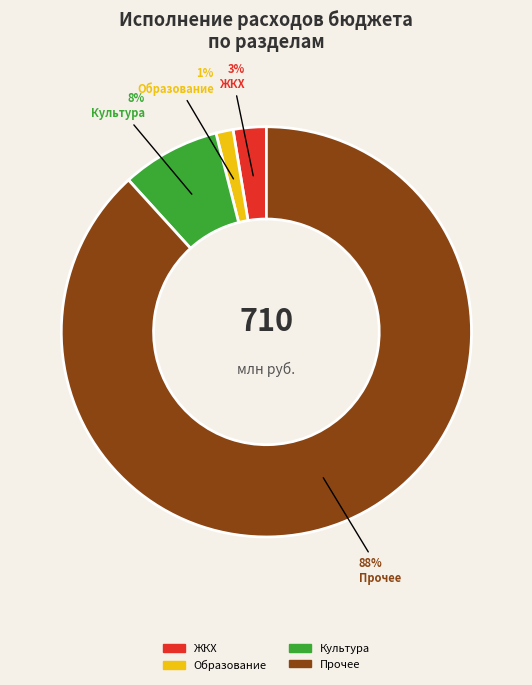

To the nearest percent, what is the combined percentage of Культура and Образование?

9%